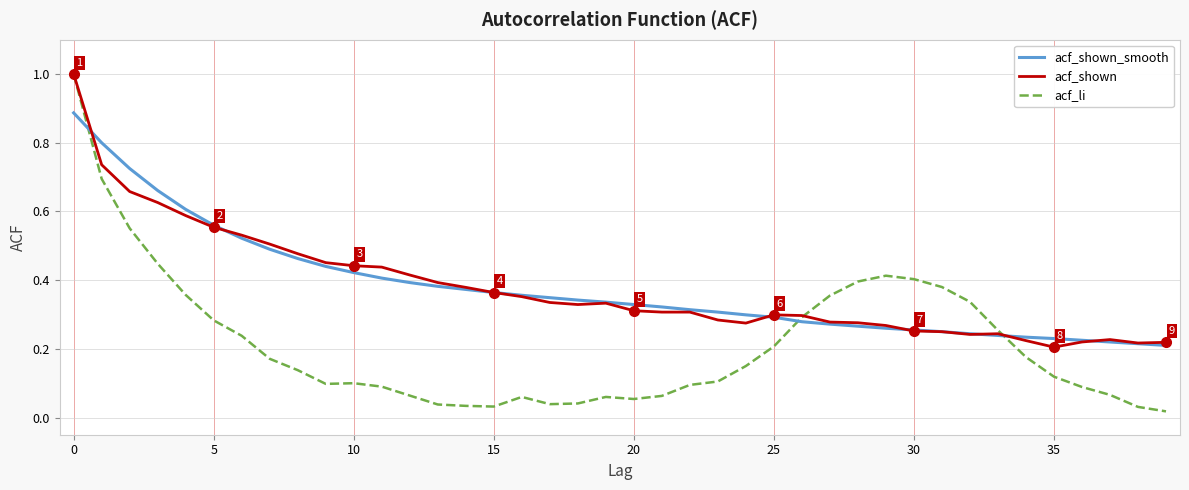

What is the maximum value for acf_shown?

1.0